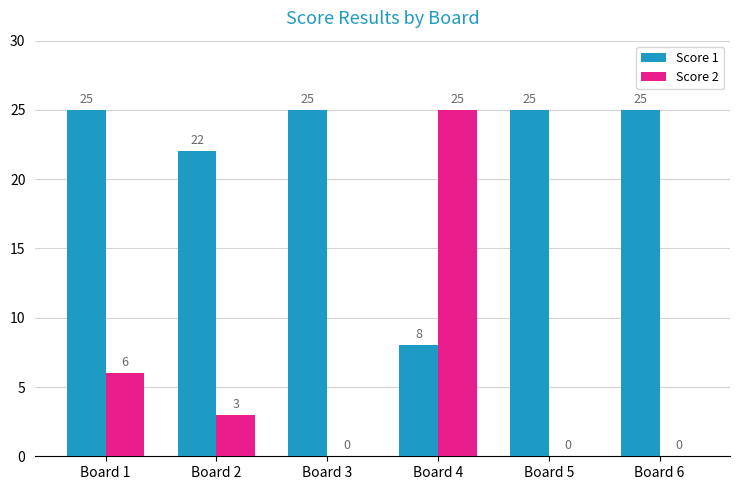

What is the average value of the Score 2 series?

6